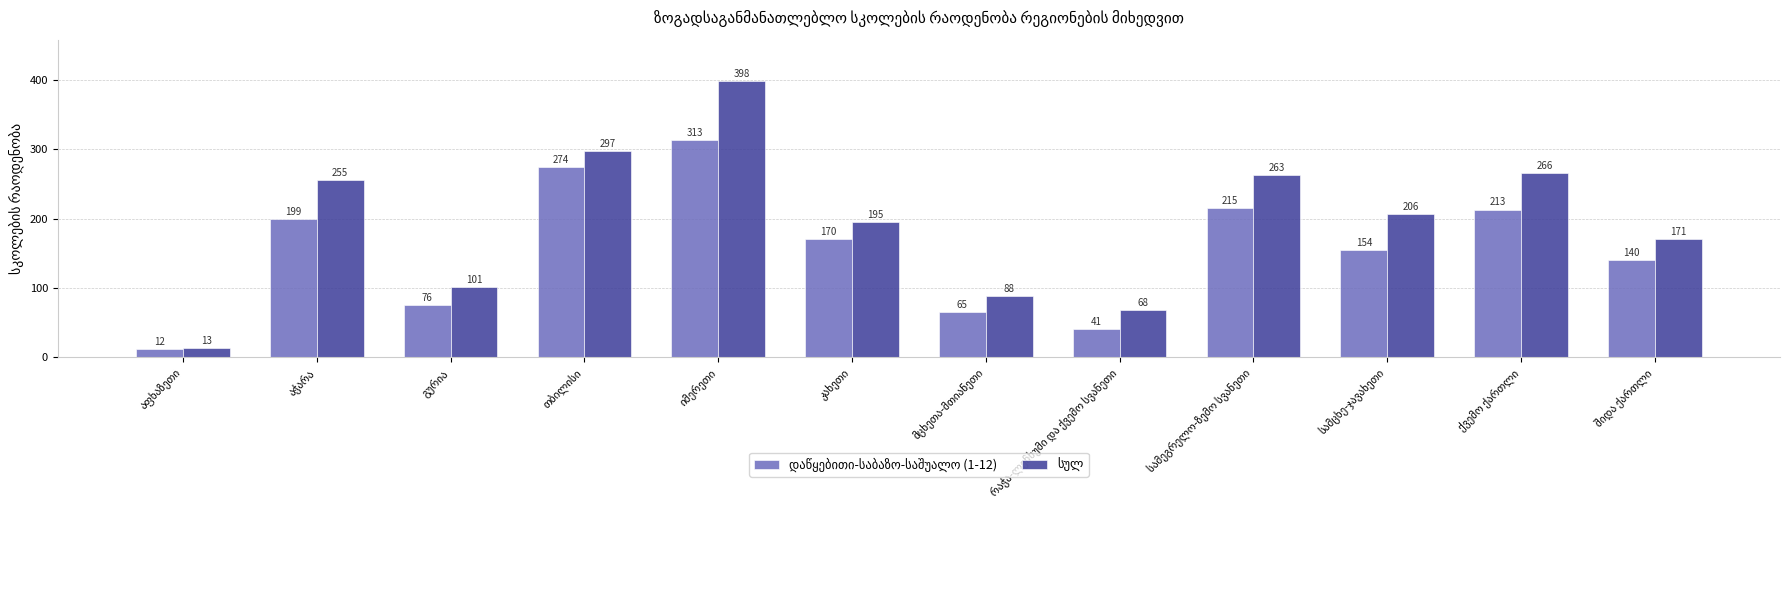

What is the minimum value shown in the chart?

12